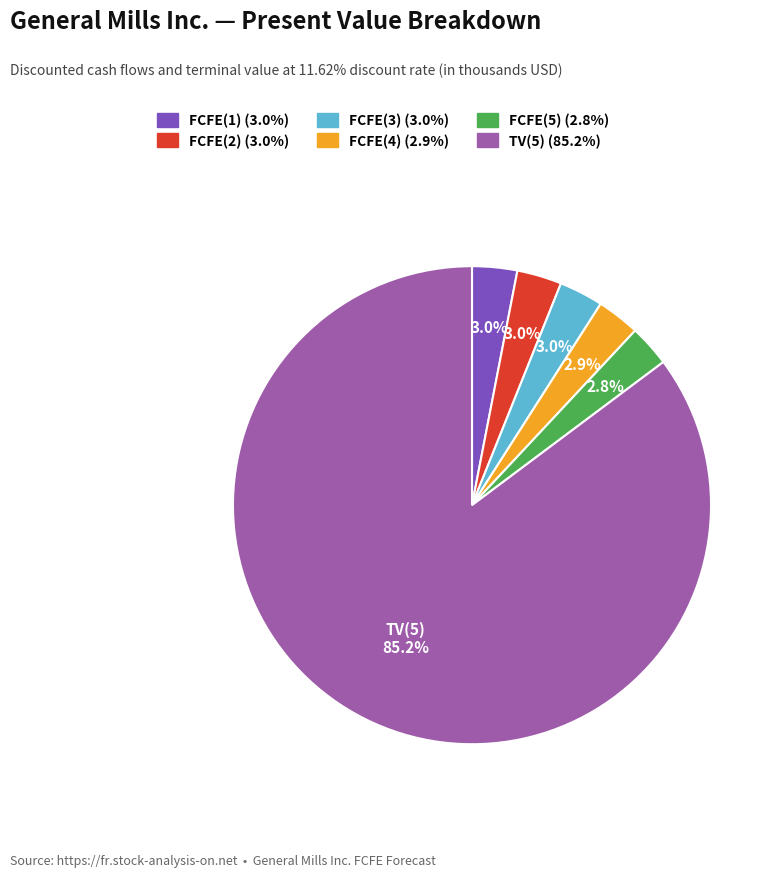

Count the number of slices in the pie.

6